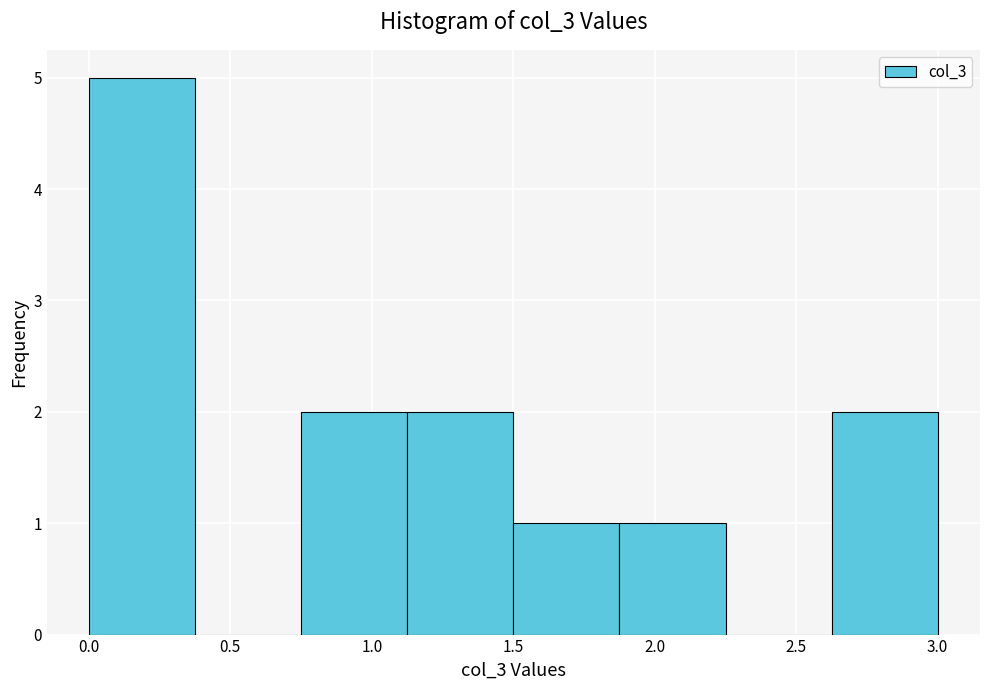

Which range on the x-axis has the tallest bar?

0.00 to 0.40